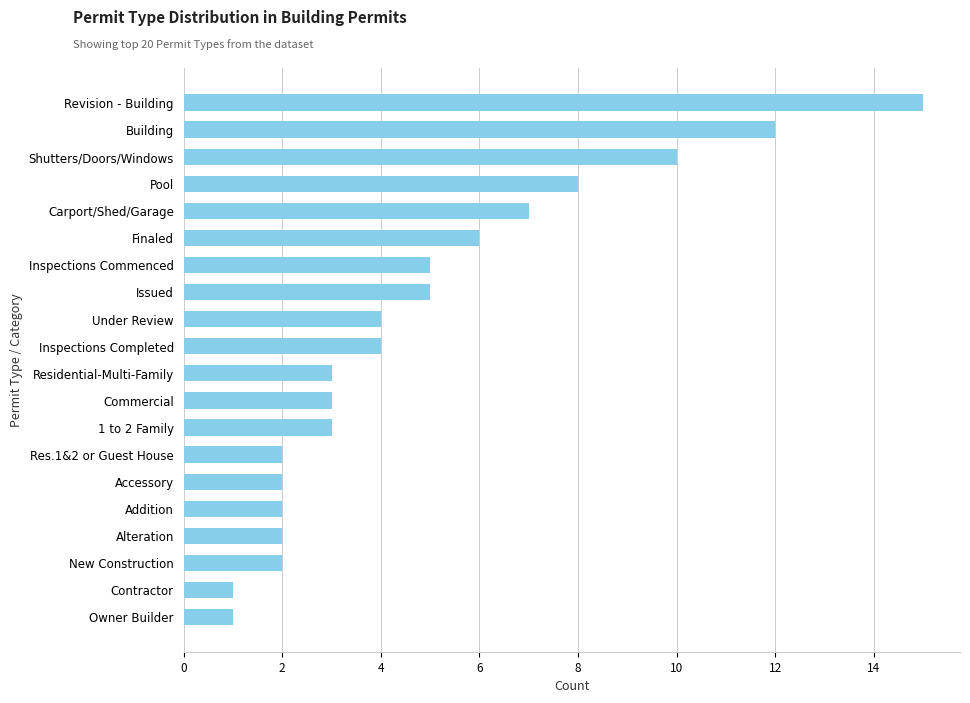

What is the ratio of the value at Pool to the value at Res.1&2 or Guest House?

4.0